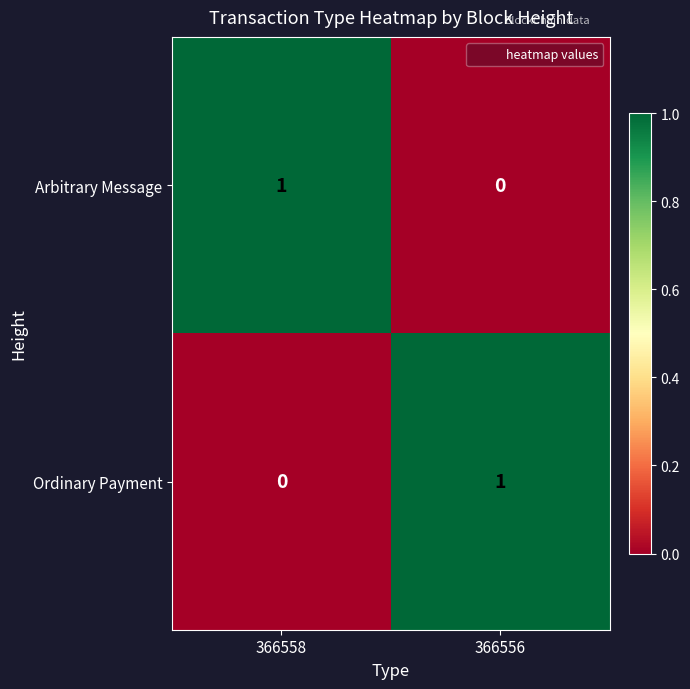

At 366556, list the series in order from smallest to largest.

Arbitrary Message, Ordinary Payment